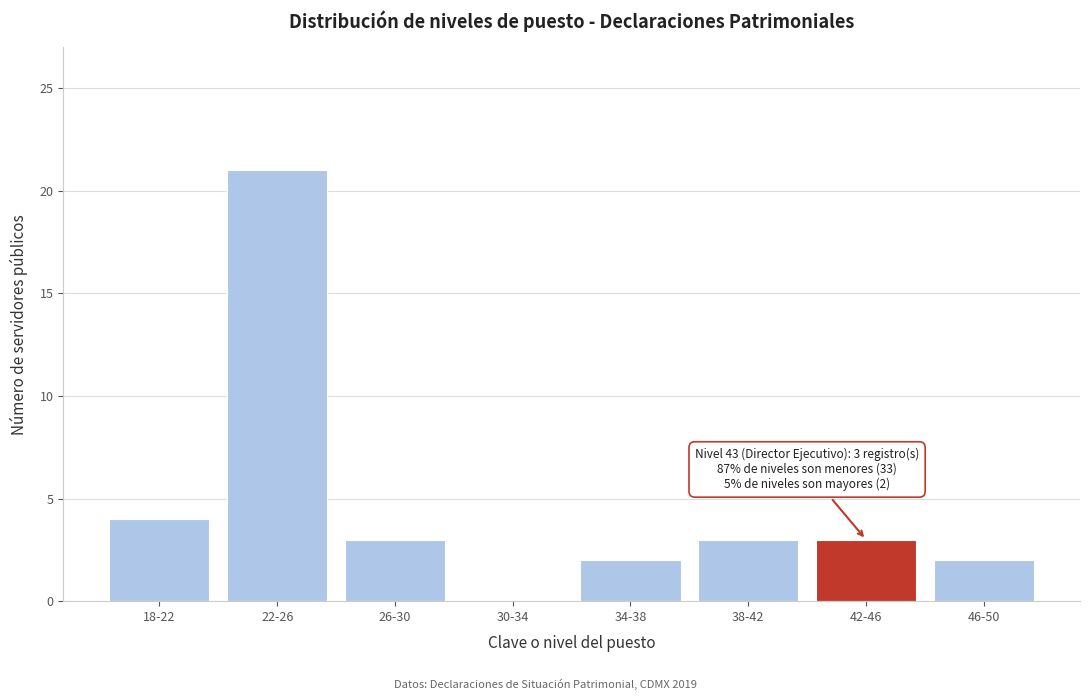

Reading left to right, extract all data points from this chart.

18-22=4	22-26=21	26-30=3	30-34=0	34-38=2	38-42=3	42-46=3	46-50=2